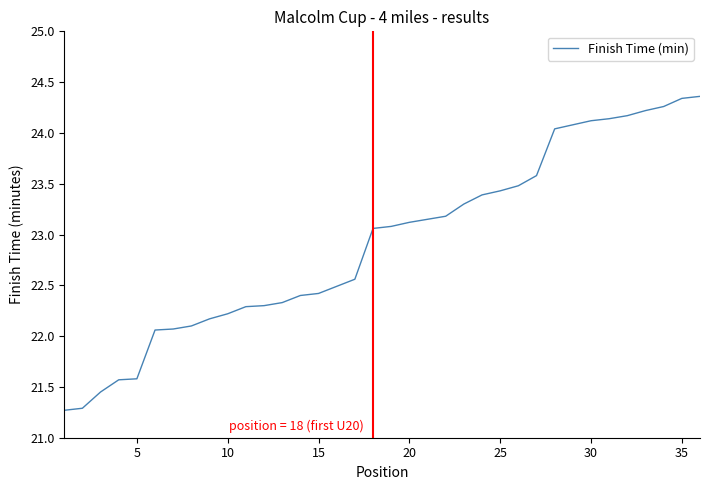

What is the maximum value shown in the chart?

24.4